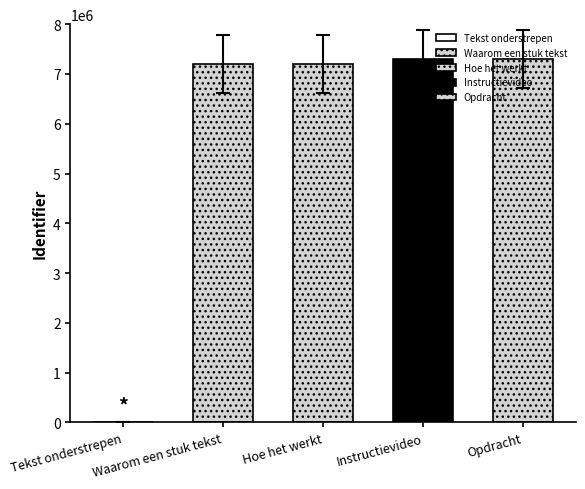

What is the difference between the maximum and second lowest values?

100064